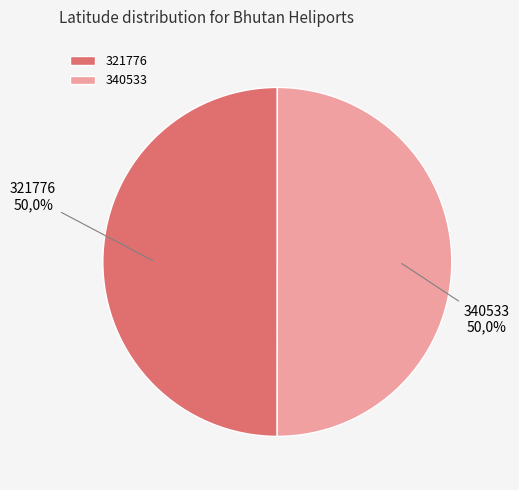

Which slice is the largest?

340533